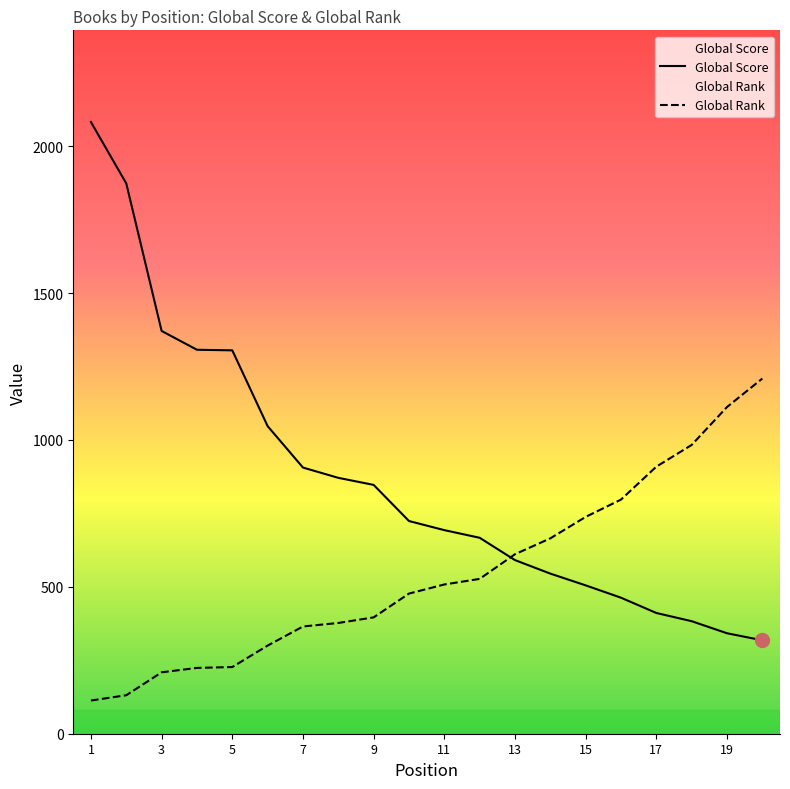

How many data points in Global Rank are less than 508?

10